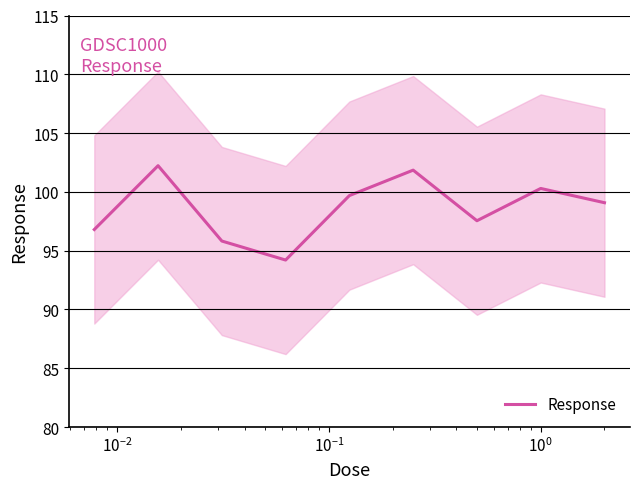

How many values exceed 99?

5